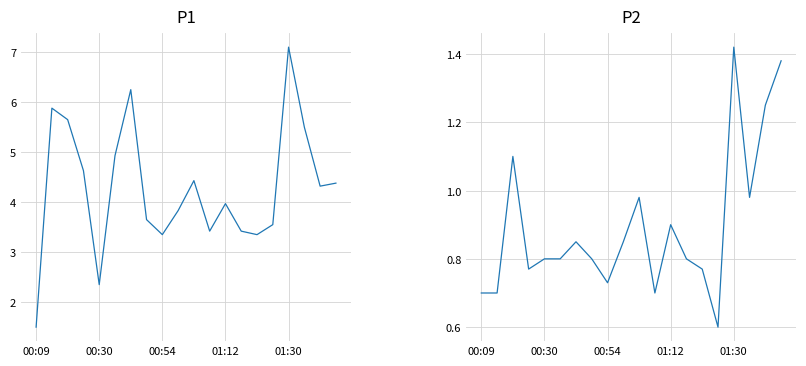

What position from the right is 11?

9